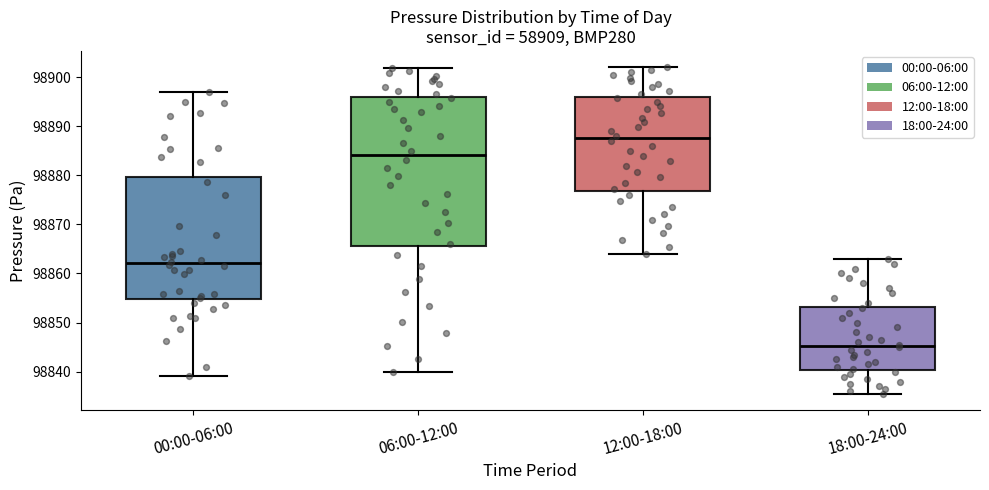

Which box is the tallest, from its lower edge to its upper edge?

06:00-12:00